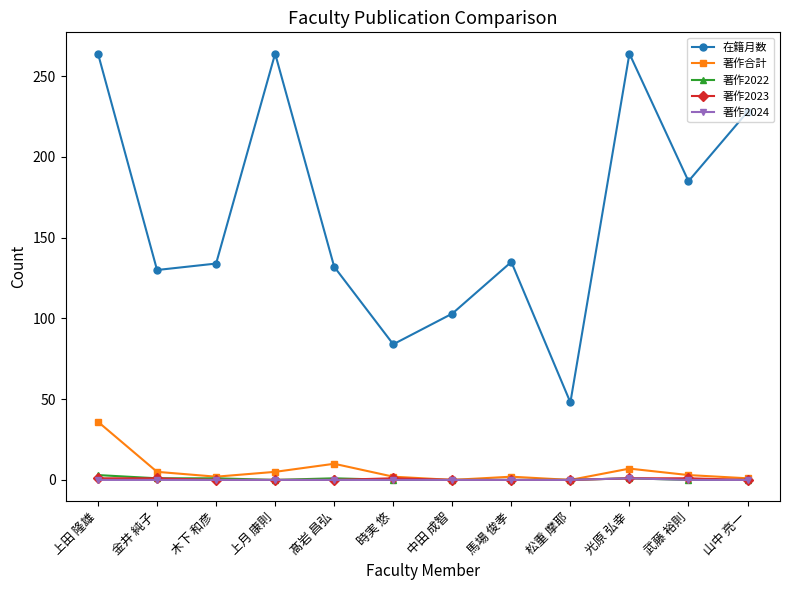

True or false: 著作合計 and 在籍月数 intersect in this chart.

False